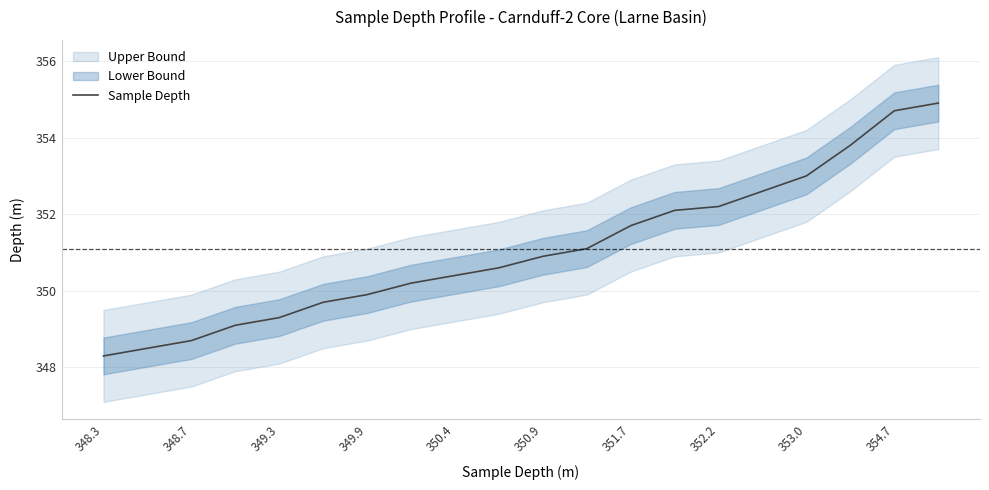

The value of Sample Depth at 349.9 is 122.0. True or false?

False